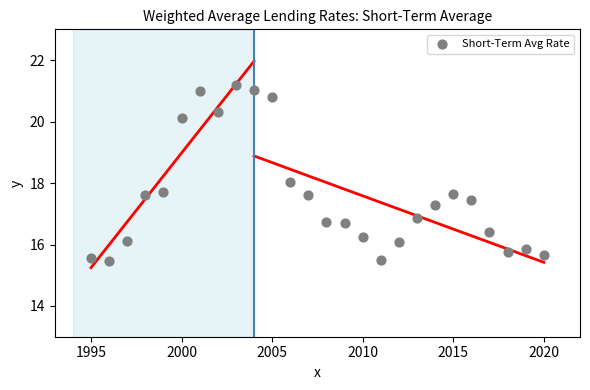

What is the range of X values (max minus min)?

25.0